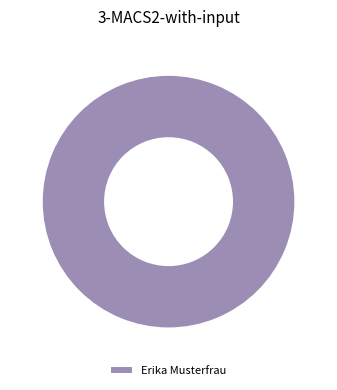

How many segments does this pie chart have?

1